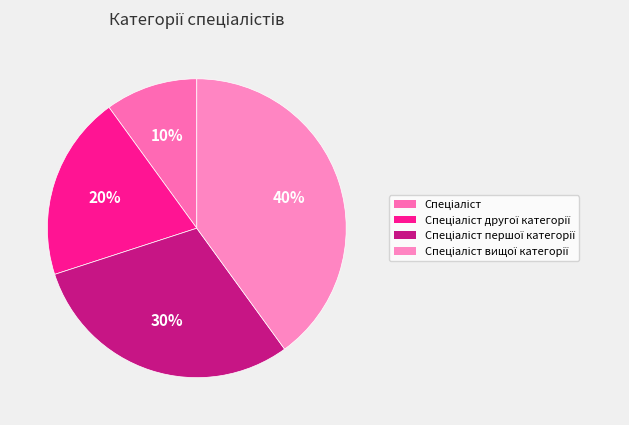

To the nearest percent, what is the average slice percentage?

25%